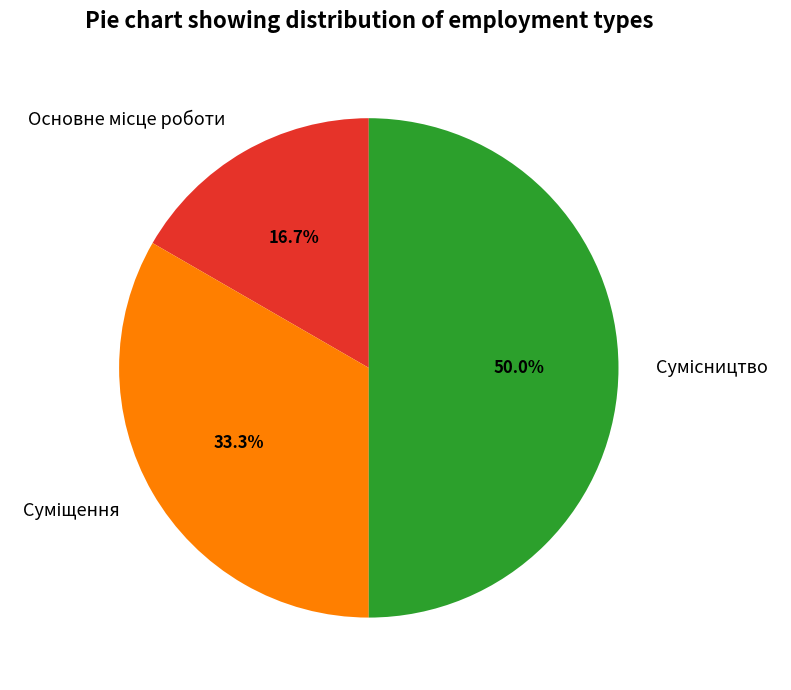

What is the largest slice in the pie chart?

Сумісництво